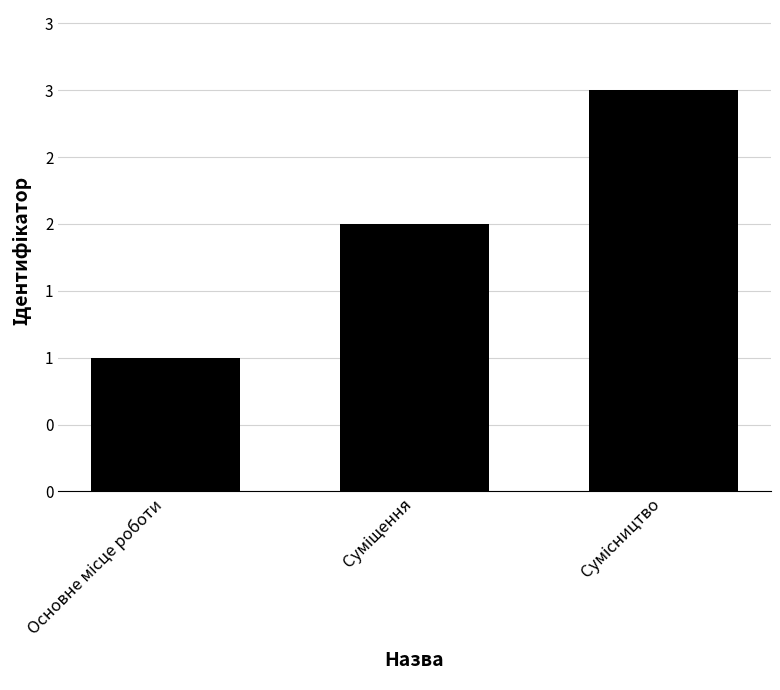

Does the chart contain any negative values?

No